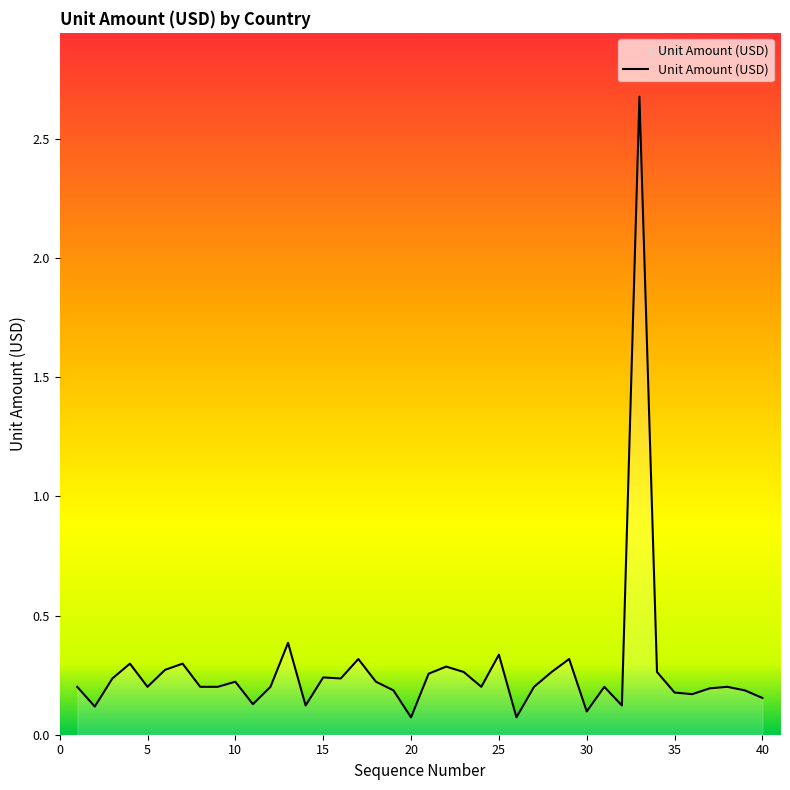

How many lines are shown in the chart?

1